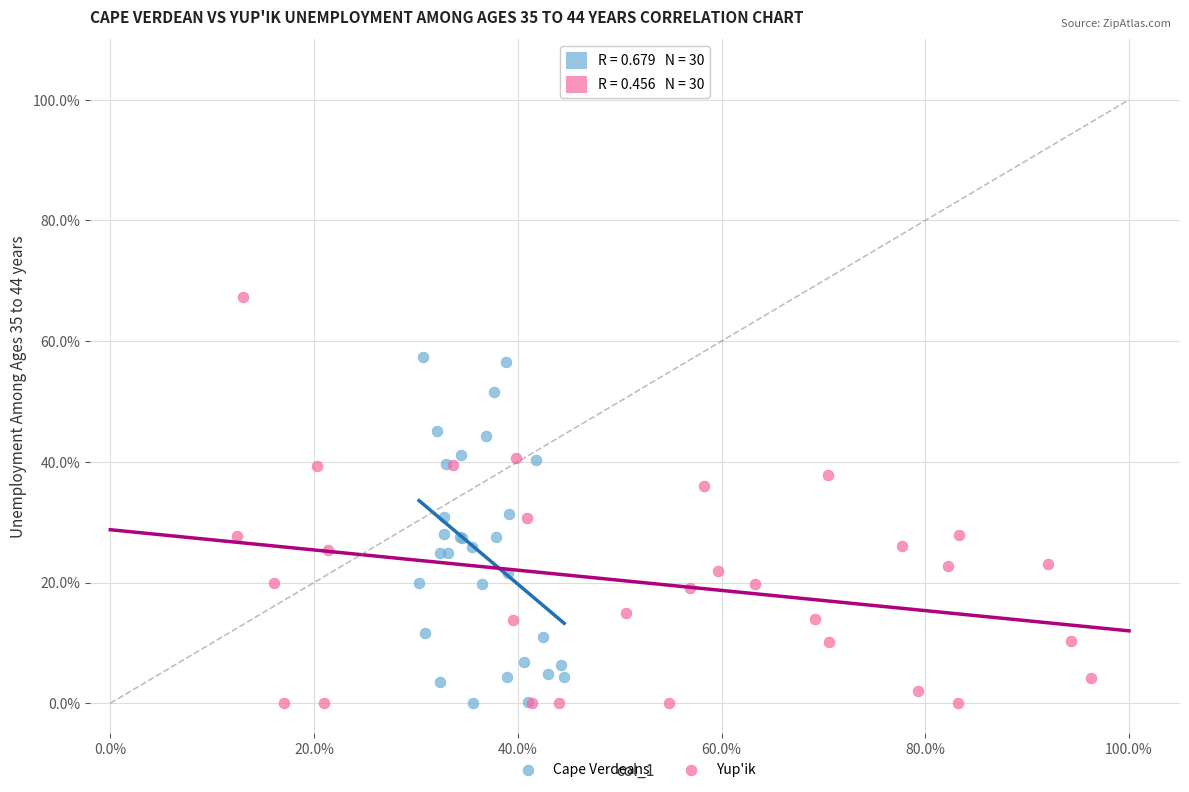

What are all the series names shown in the legend?

Cape Verdeans, Yup'ik